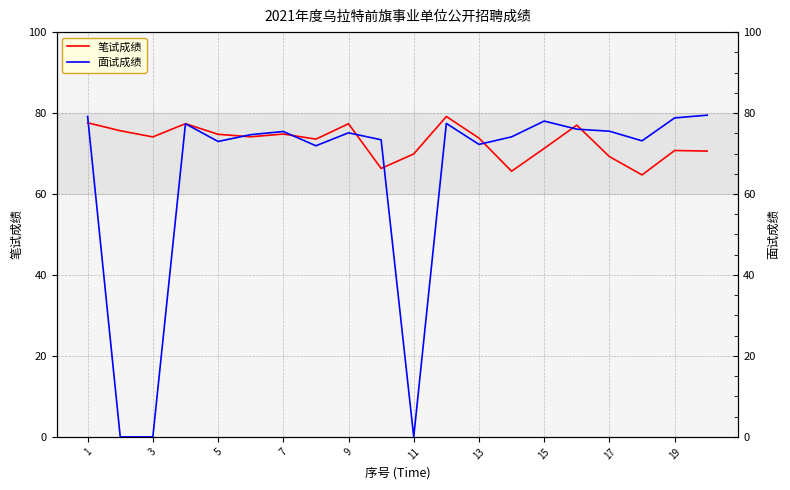

The value of 笔试成绩 at 11 is 69.9. True or false?

True